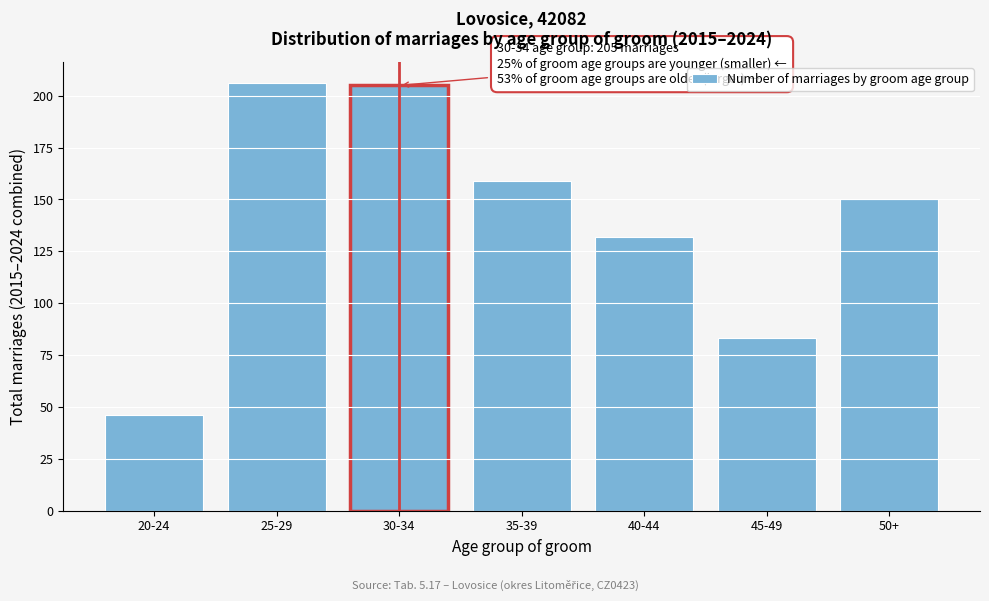

Reading right to left, transcribe all the data shown in this chart.

50+=150	45-49=83	40-44=132	35-39=159	30-34=205	25-29=206	20-24=46